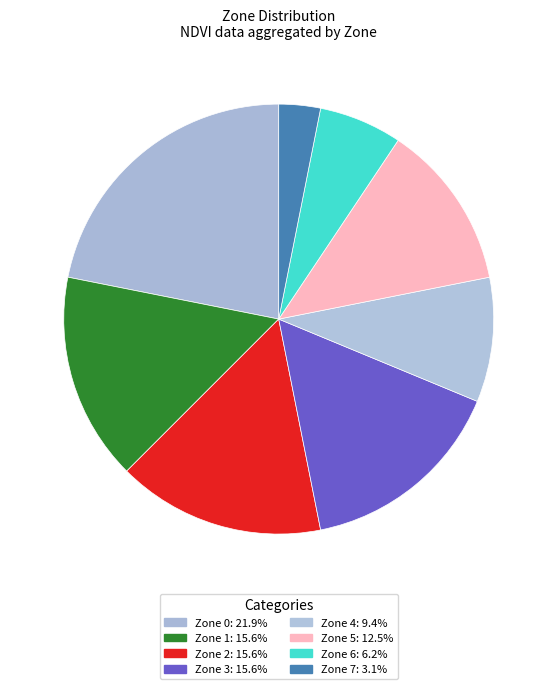

Is the sum of Zone 0 and Zone 5 greater than half?

No